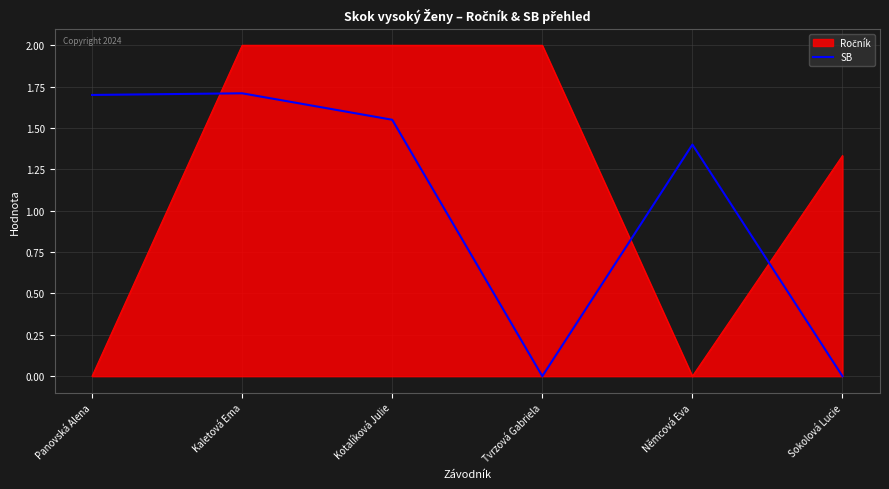

True or false: SB has a value of 0.5 at Kotalíková Julie.

False